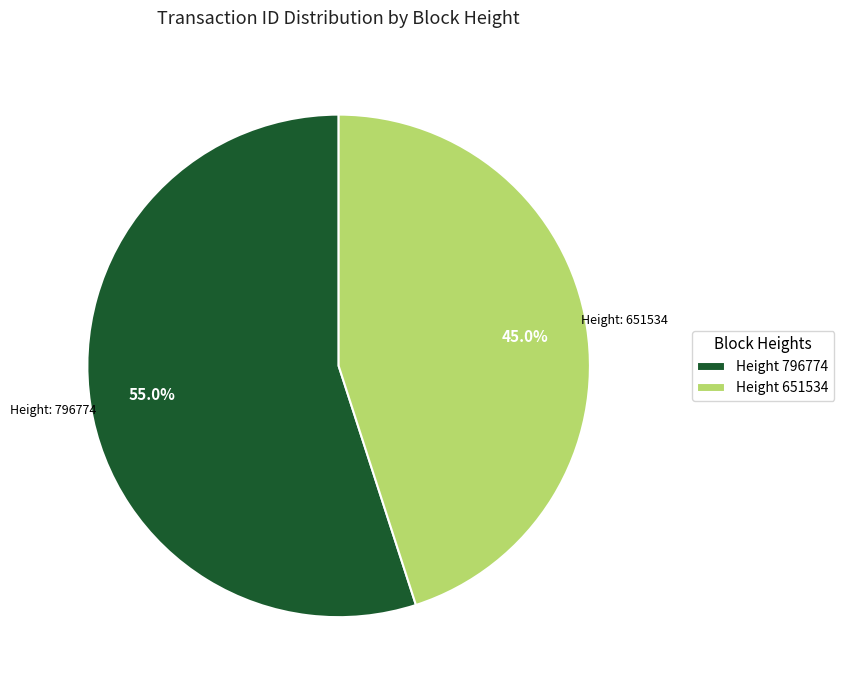

Is the sum of Height 651534 and Height 796774 greater than half?

Yes